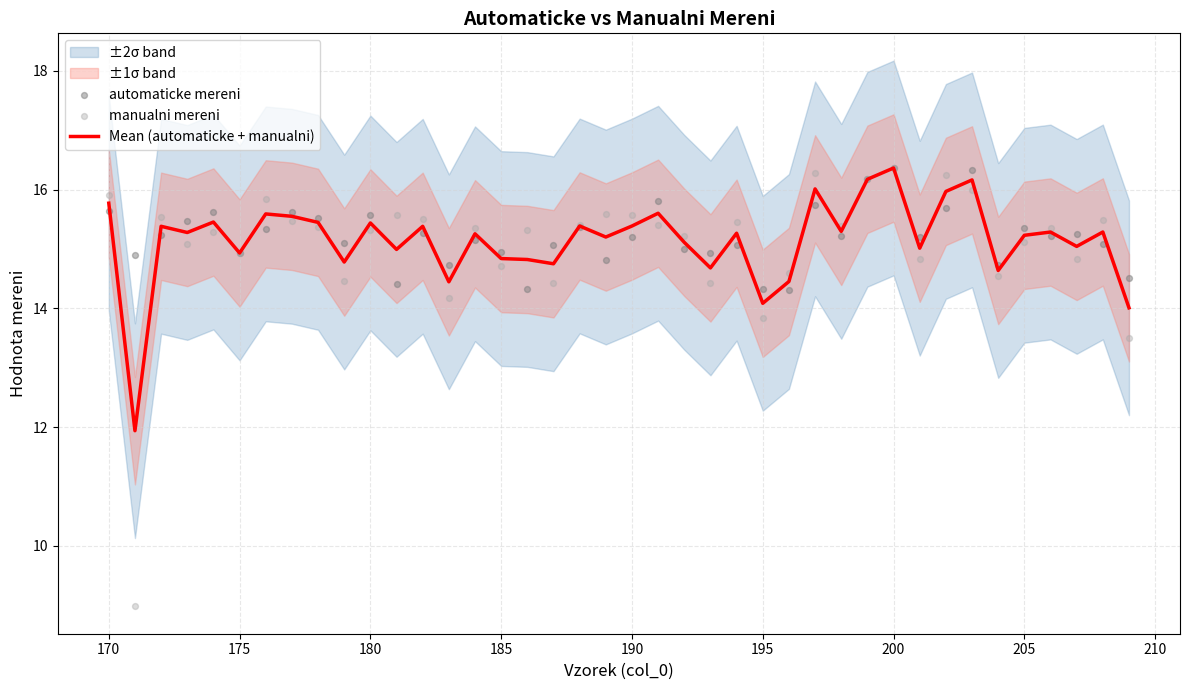

Which series reaches the minimum Y coordinate?

manualni mereni